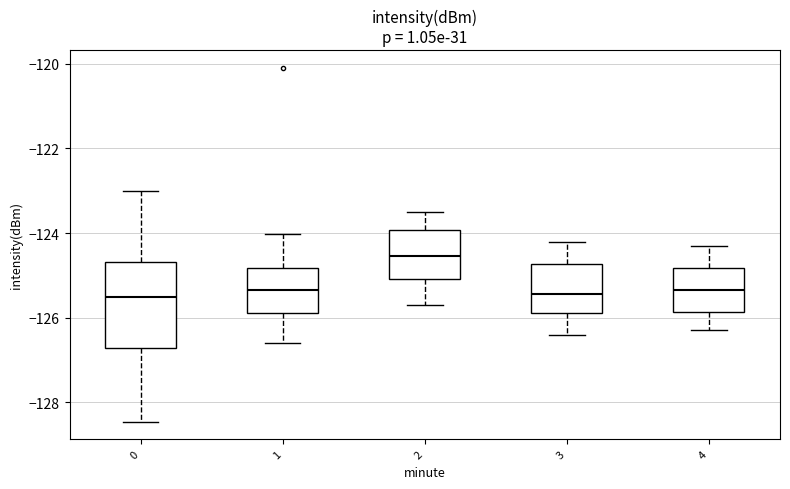

Reading left to right, read every box against the y-axis: the position of its median line, the range the box covers, and the ends of its whiskers. The values are not printed on the chart, so give them approximately, as read against the axis.

0: median -125.6, box -126.8 to -124.6, whiskers -128.4 to -123.0
1: median -125.4, box -125.8 to -124.8, whiskers -126.6 to -124.0
2: median -124.6, box -125.0 to -124.0, whiskers -125.6 to -123.4
3: median -125.4, box -125.8 to -124.8, whiskers -126.4 to -124.2
4: median -125.4, box -125.8 to -124.8, whiskers -126.2 to -124.2